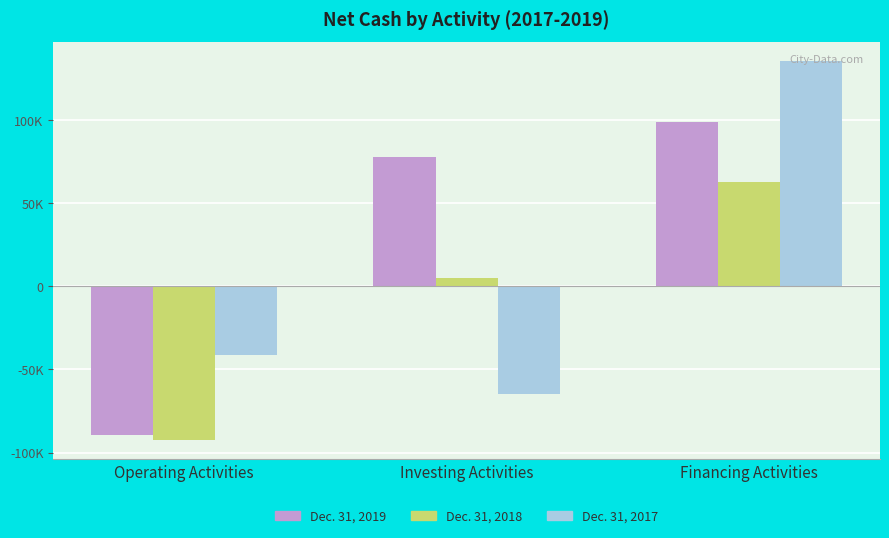

Which series has the widest spread of values?

Dec. 31, 2017